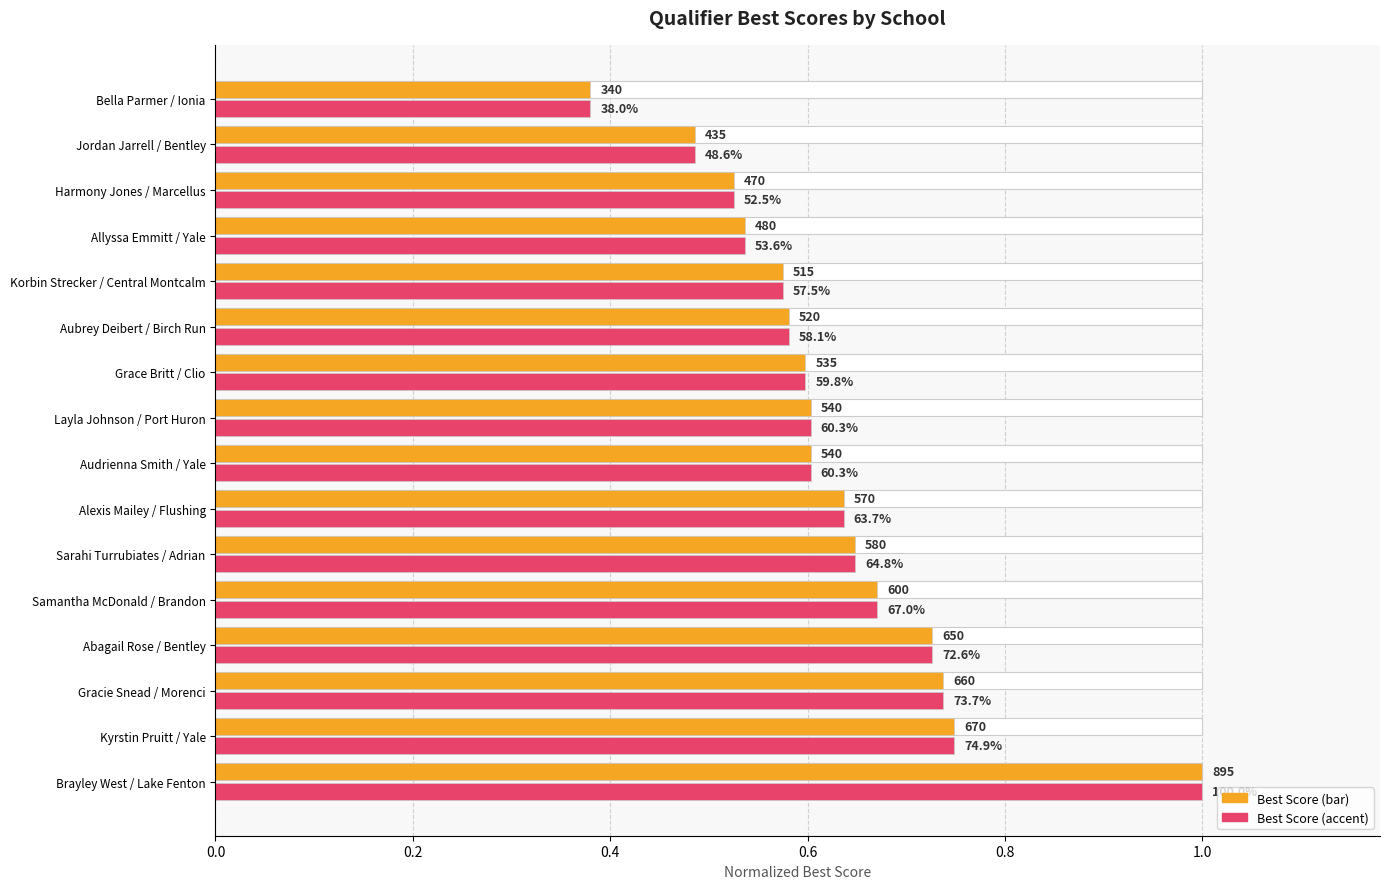

What is the average value of the Best Score (normalized) series?

0.6